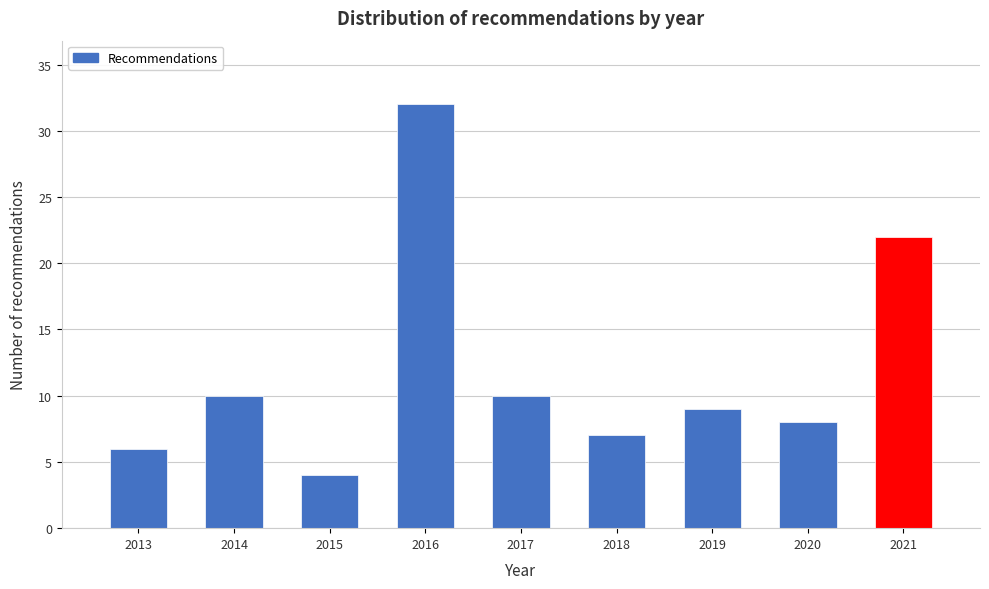

Reading right to left, transcribe all the data shown in this chart.

2021=22	2020=8	2019=9	2018=7	2017=10	2016=32	2015=4	2014=10	2013=6